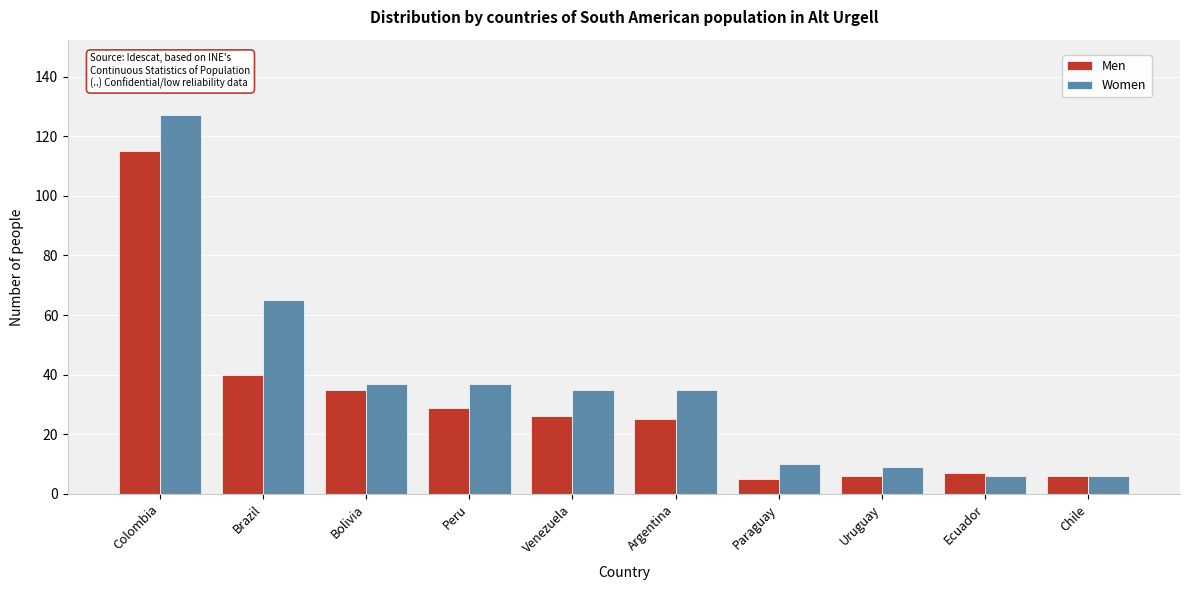

Reading right to left, extract all data points from this chart.

Men: Chile=6	Ecuador=7	Uruguay=6	Paraguay=5	Argentina=25	Venezuela=26	Peru=29	Bolivia=35	Brazil=40	Colombia=115
Women: Chile=6	Ecuador=6	Uruguay=9	Paraguay=10	Argentina=35	Venezuela=35	Peru=37	Bolivia=37	Brazil=65	Colombia=127